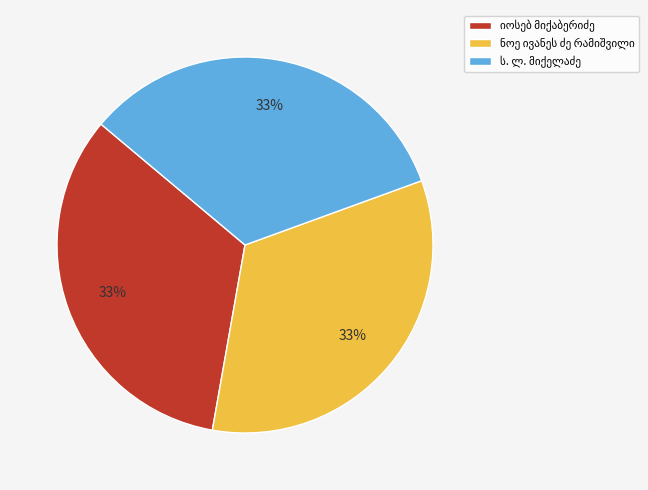

To the nearest percent, what is the average slice percentage?

33%